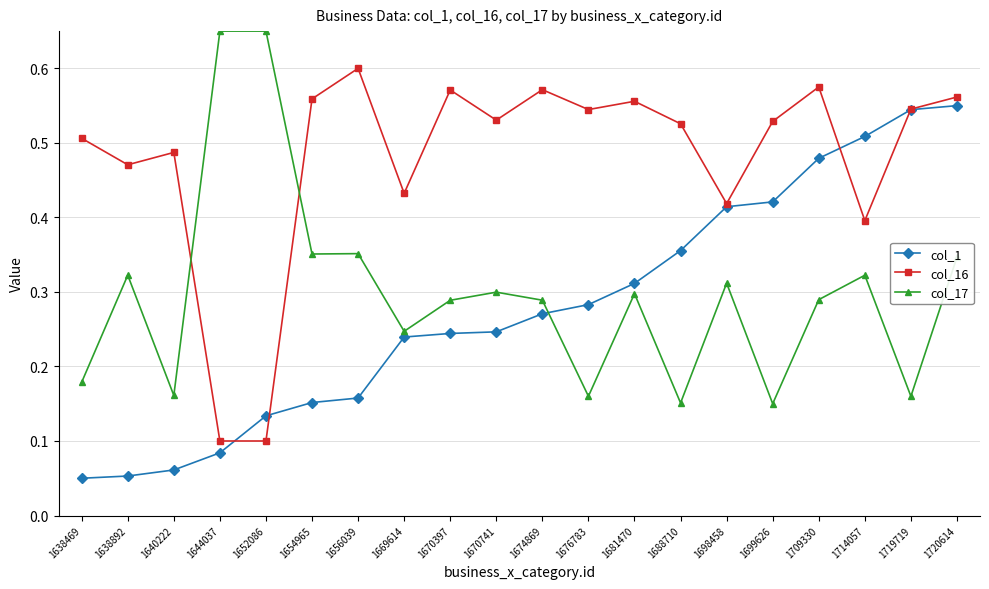

At which category is the sum across all series the highest?

1720614